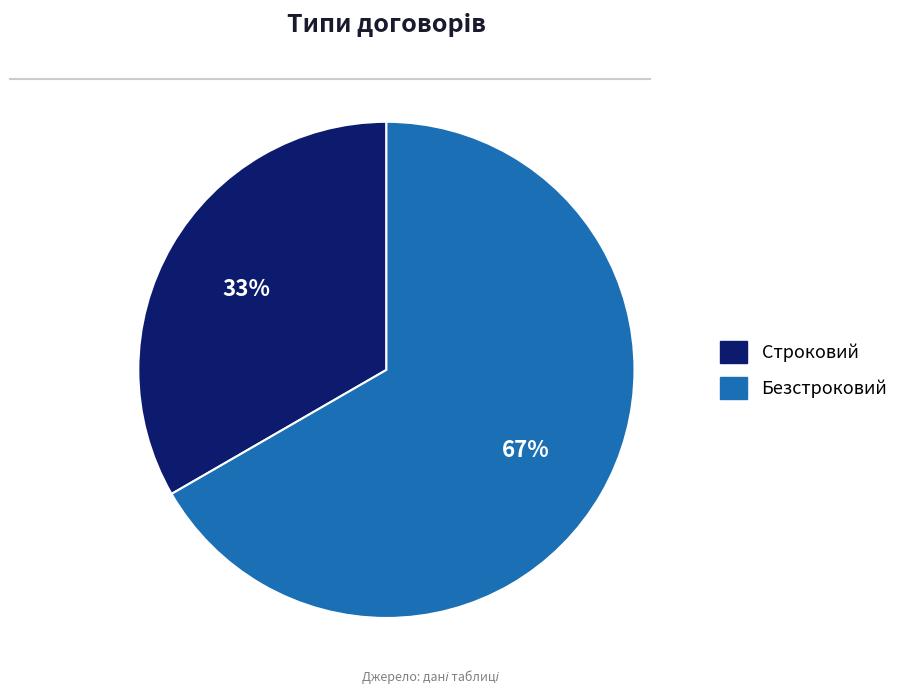

Is there any slice that represents more than half of the pie?

Yes